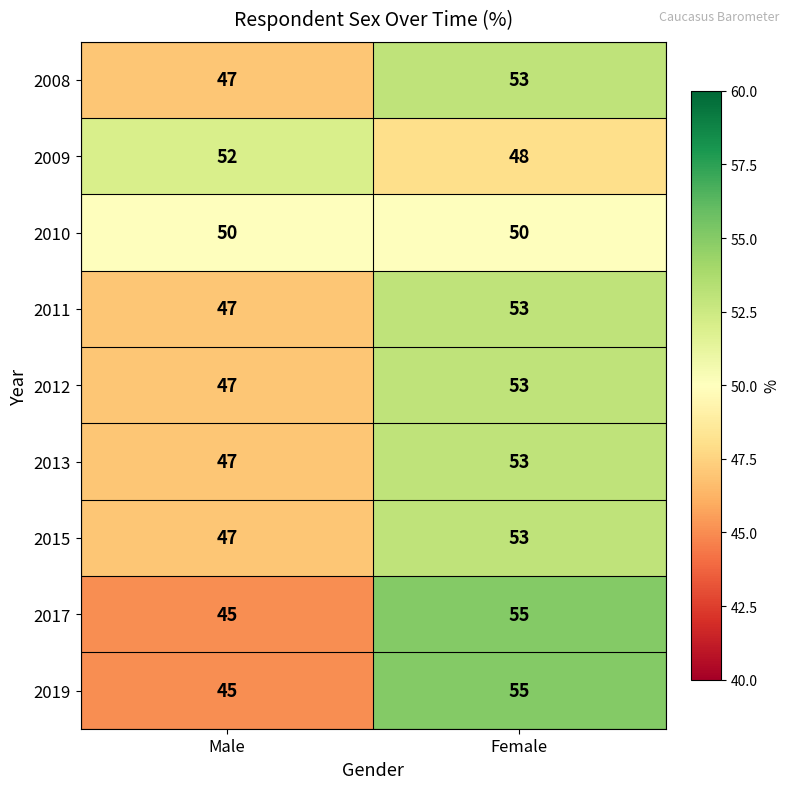

At which category is the sum across all series the highest?

Female